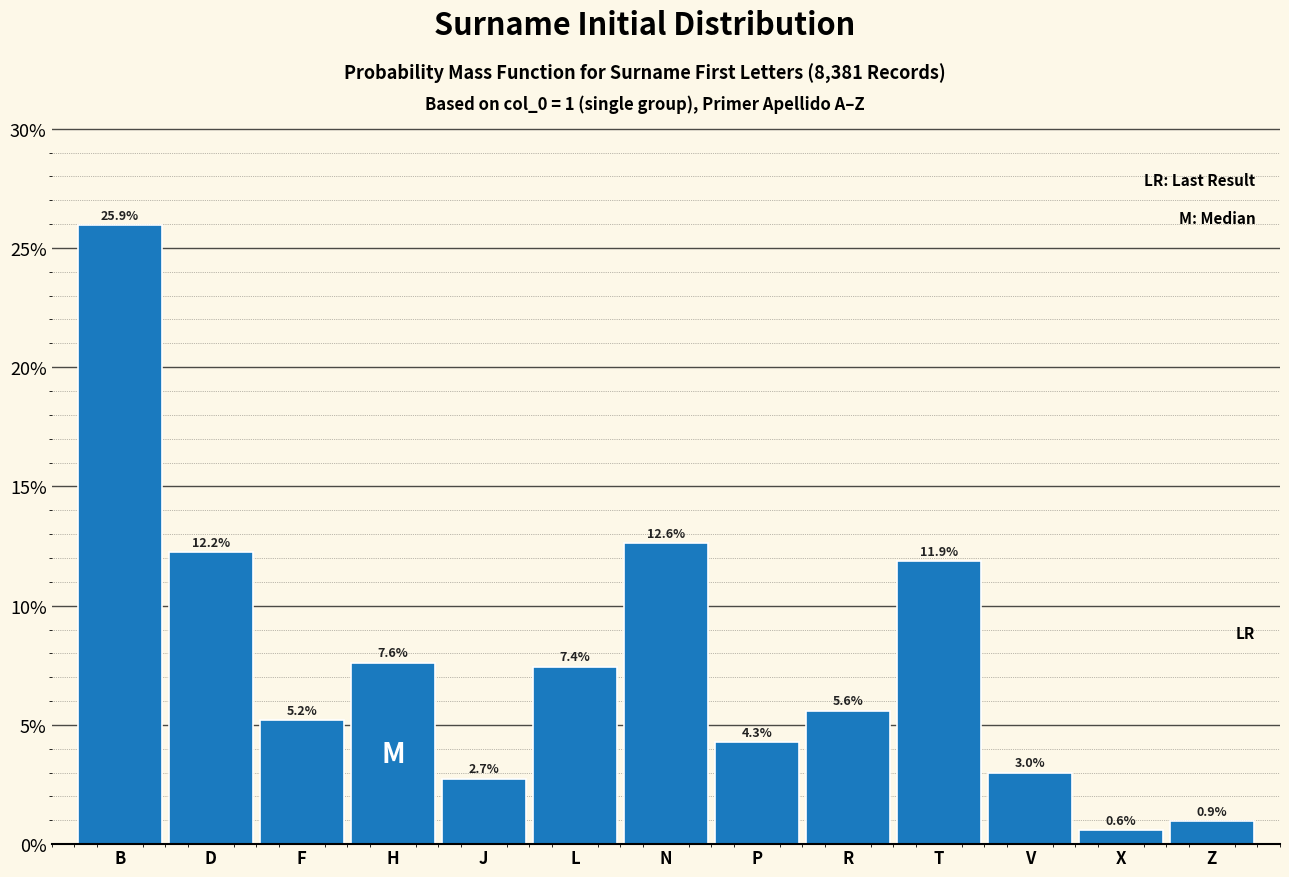

Reading right to left, what are all the values shown in this chart?

0.9	0.6	3.0	11.9	5.6	4.3	12.6	7.4	2.7	7.6	5.2	12.2	25.9